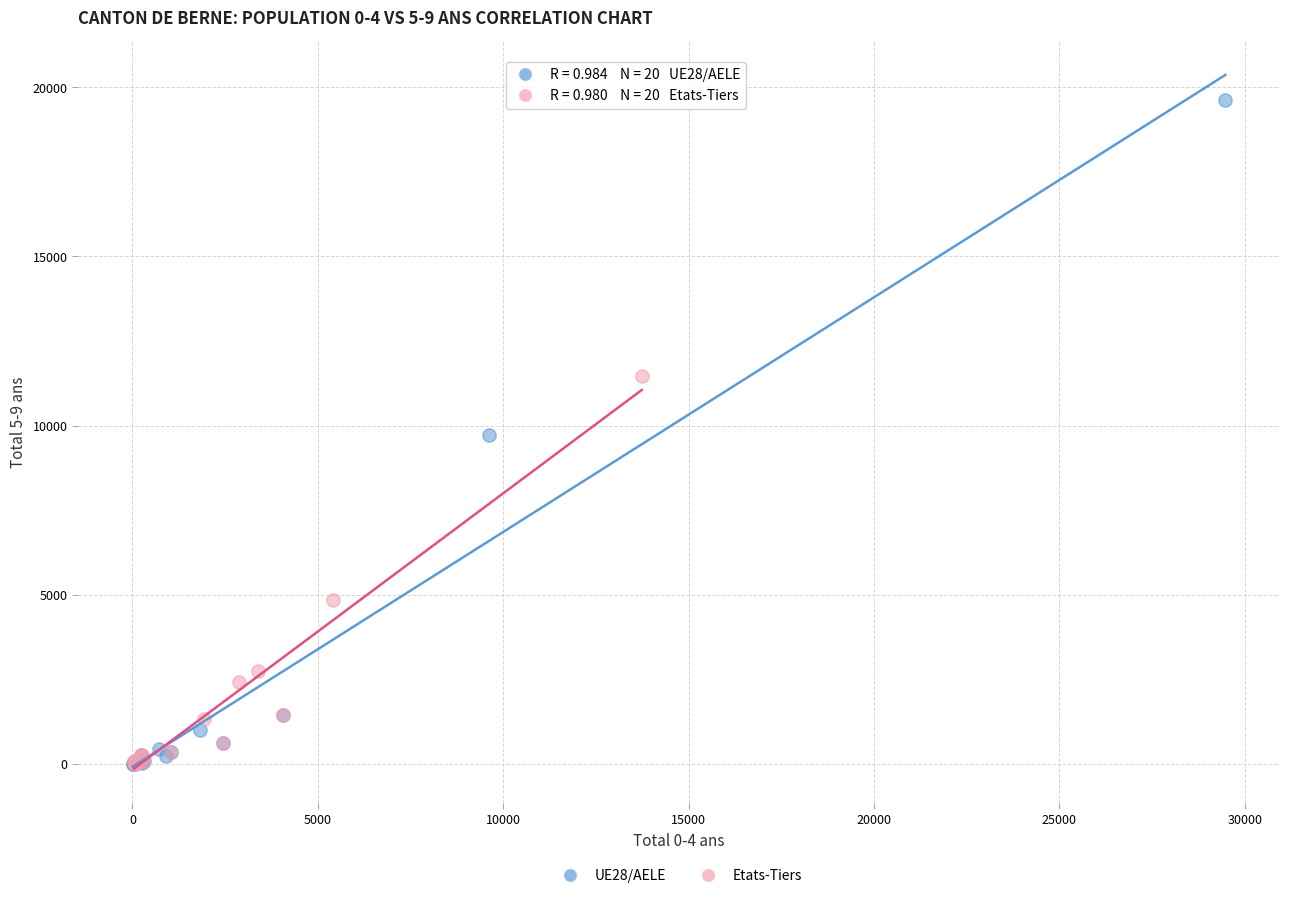

Which series contains the highest Y value?

UE28/AELE